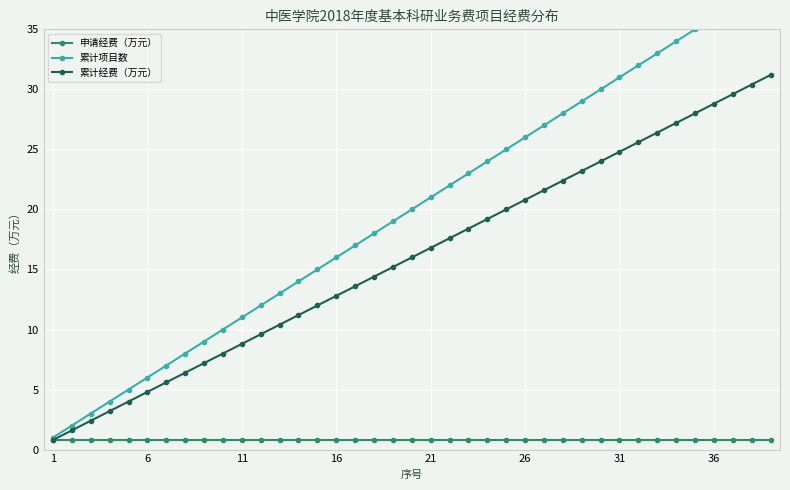

What is the average value of the 累计经费（万元） series?

16.0